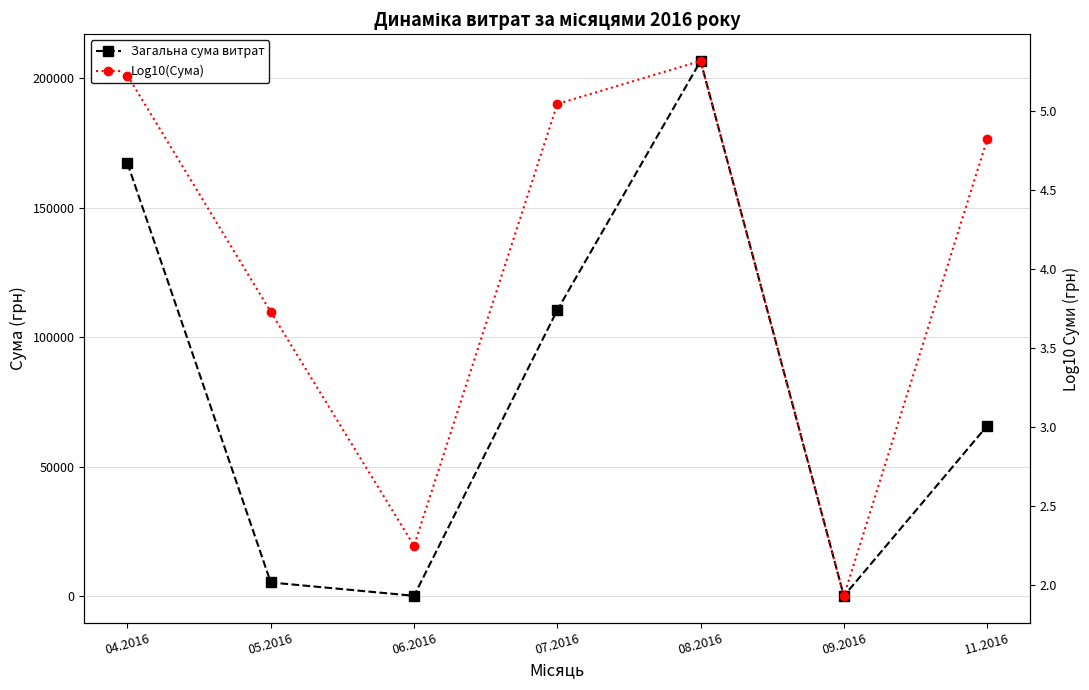

What is the sum of the Загальна сума витрат values at 08.2016 and 07.2016?

317098.9